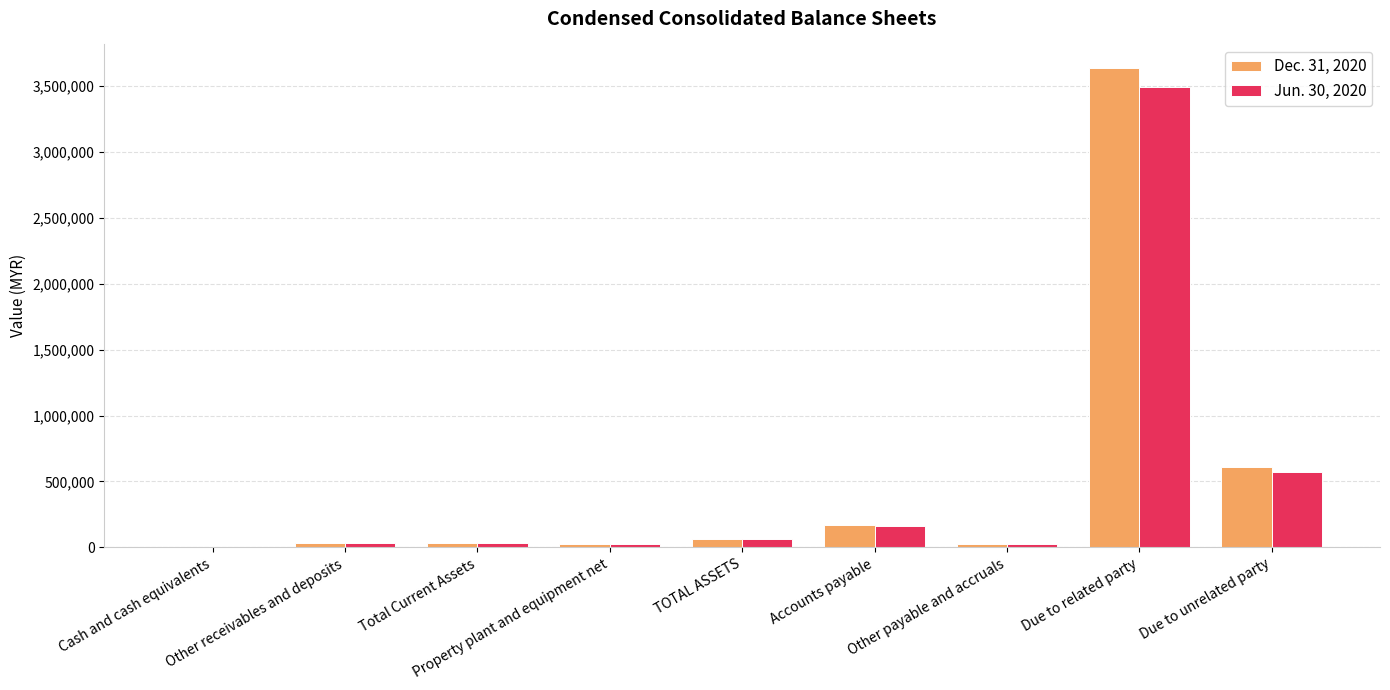

At which label is Dec. 31, 2020 closest to 1816903?

Due to unrelated party